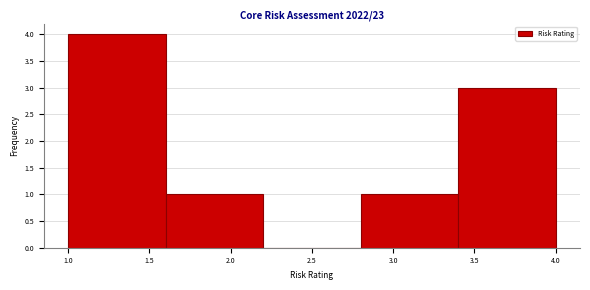

Reading left to right, transcribe this chart: for each bar, give the range it covers on the x-axis and its height. The values are not printed on the chart, so give them approximately, as read against the axis.

1.0 to 1.6: 4
1.6 to 2.2: 1
2.2 to 2.8: 0
2.8 to 3.4: 1
3.4 to 4.0: 3